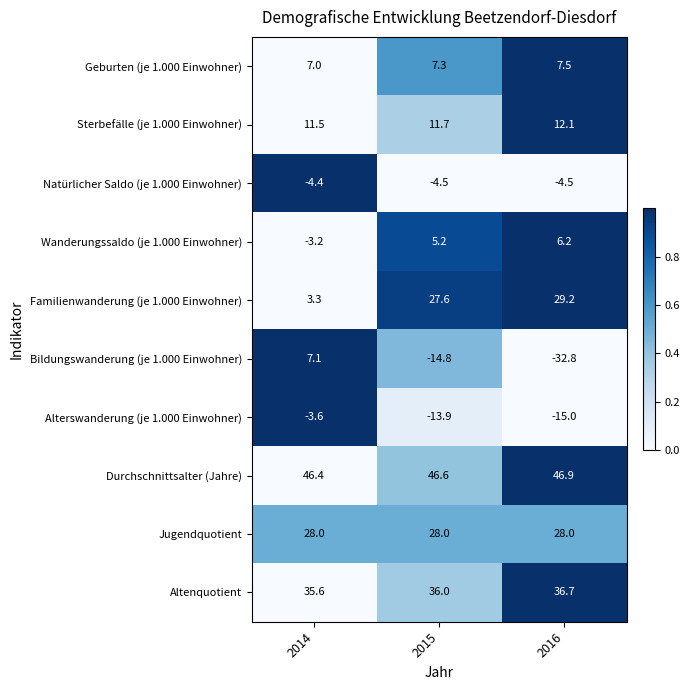

At 2016, list the series in order from largest to smallest.

Durchschnittsalter (Jahre), Altenquotient, Familienwanderung (je 1.000 Einwohner), Jugendquotient, Sterbefälle (je 1.000 Einwohner), Geburten (je 1.000 Einwohner), Wanderungssaldo (je 1.000 Einwohner), Natürlicher Saldo (je 1.000 Einwohner), Alterswanderung (je 1.000 Einwohner), Bildungswanderung (je 1.000 Einwohner)